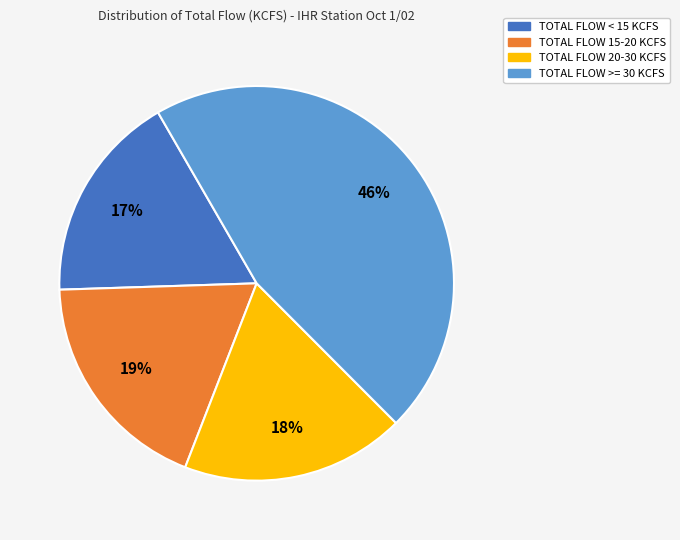

To the nearest percent, what is the difference between the largest and smallest slice percentages?

29%